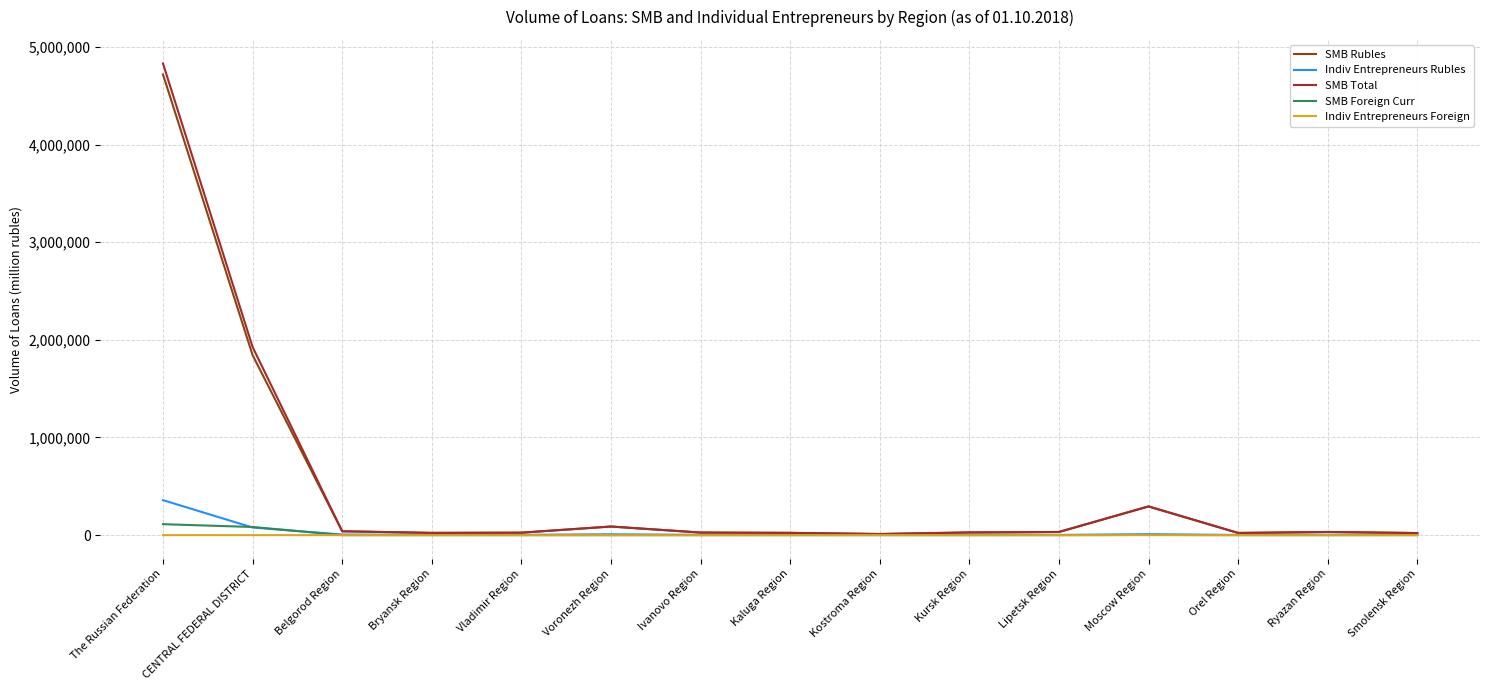

Rank the series by their maximum value, from lowest to highest.

Indiv Entrepreneurs Foreign, SMB Foreign Curr, Indiv Entrepreneurs Rubles, SMB Rubles, SMB Total